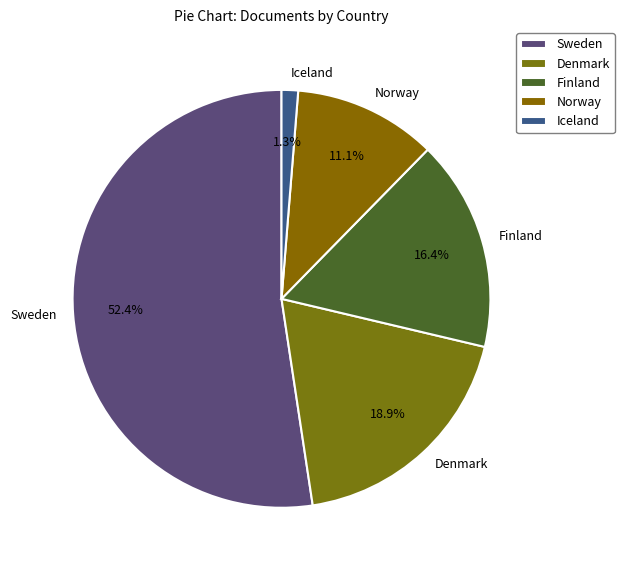

Is it true that Finland is 16% of the pie?

True